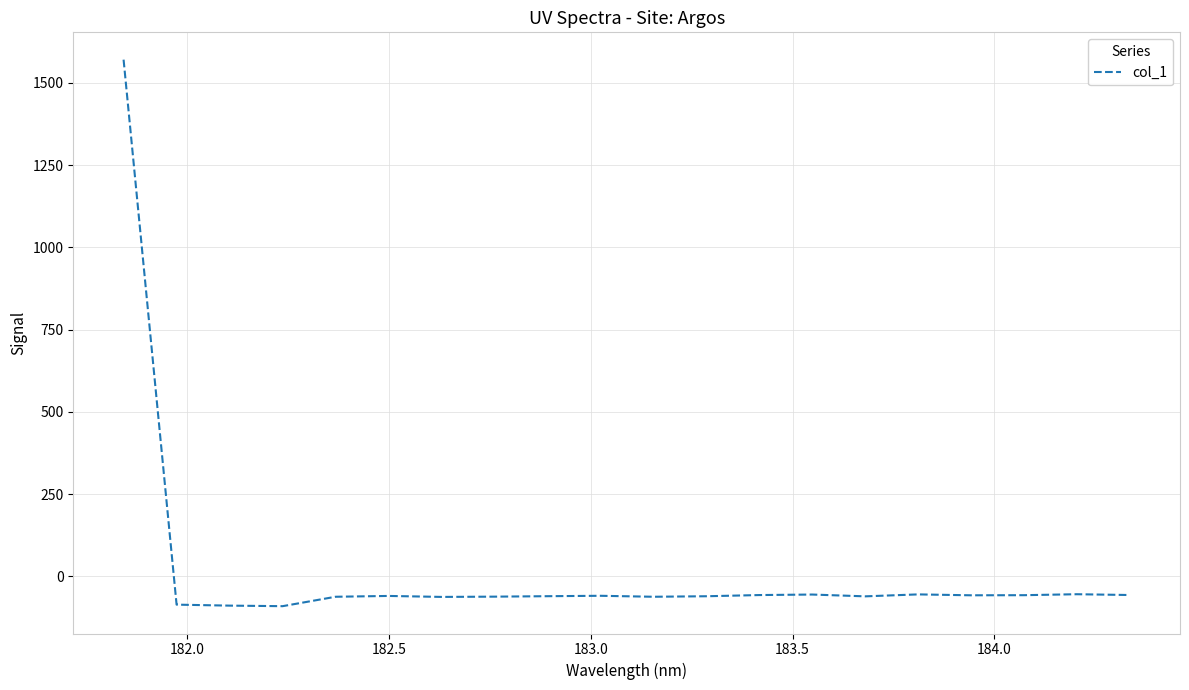

Count the number of values greater than -59.

8